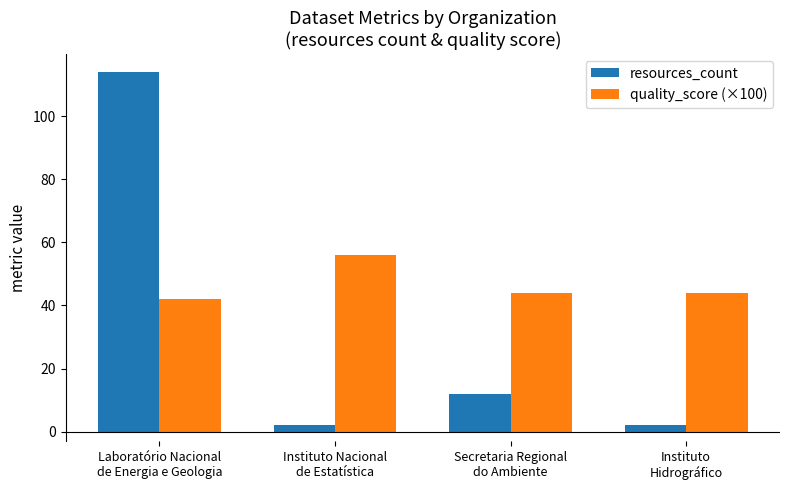

The value of resources_count at Secretaria Regional
do Ambiente is 8.3. True or false?

False